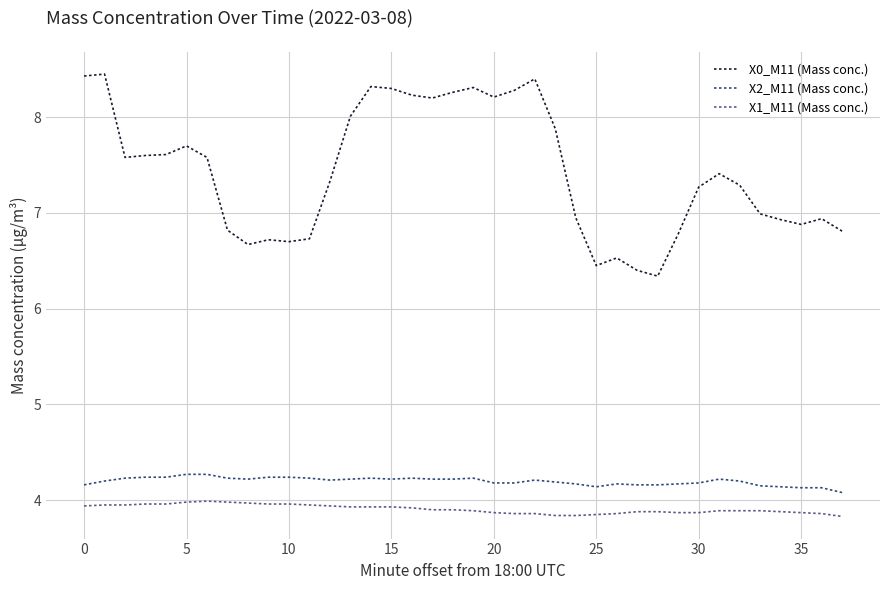

What is the minimum value for X1_M11 (Mass conc.)?

3.8